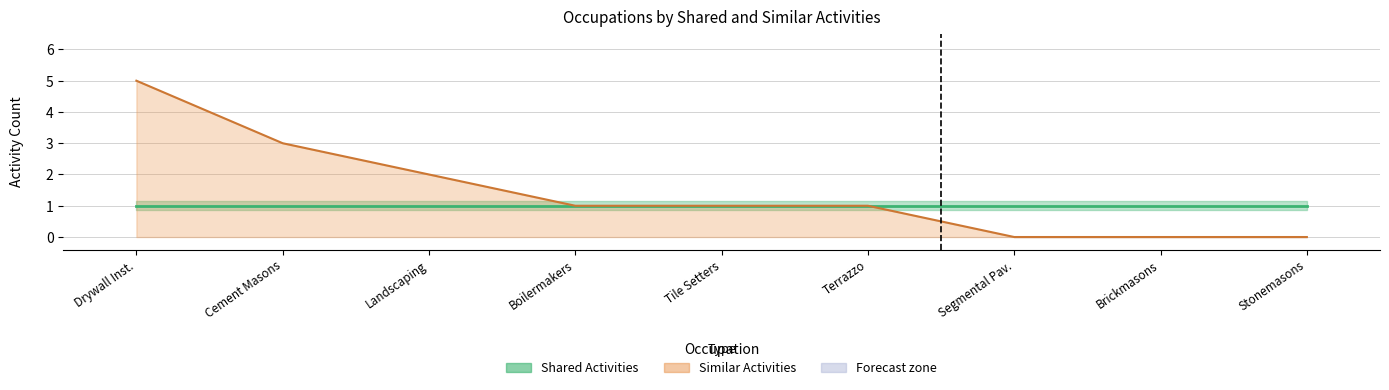

Approximately how many times larger is the value at Terrazzo compared to Tile Setters?

1.0